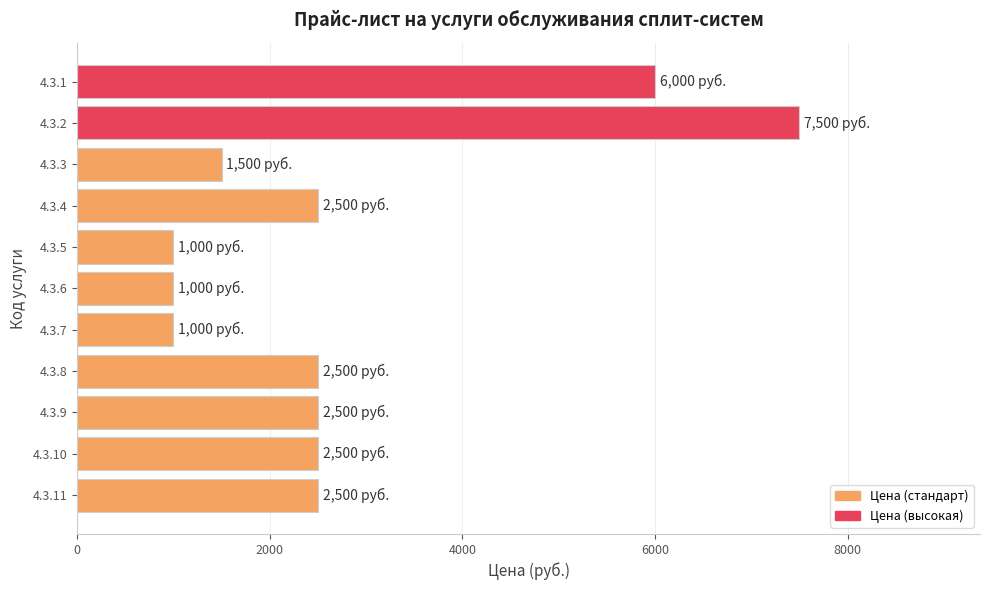

What is the value of the 9th bar from the top?

2500